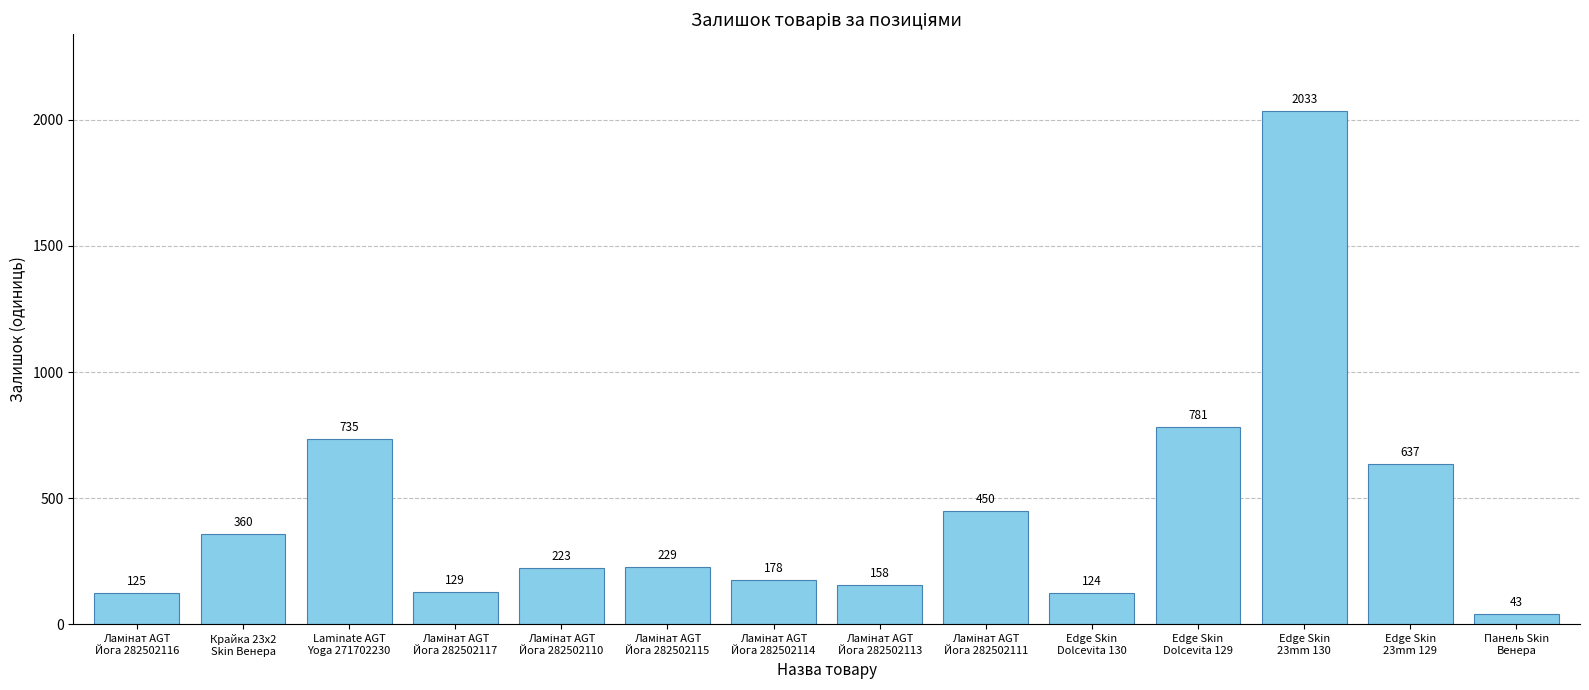

Reading left to right, transcribe all the data shown in this chart.

125	360	735	129	223	229	178	158	450	124	781	2033	637	43